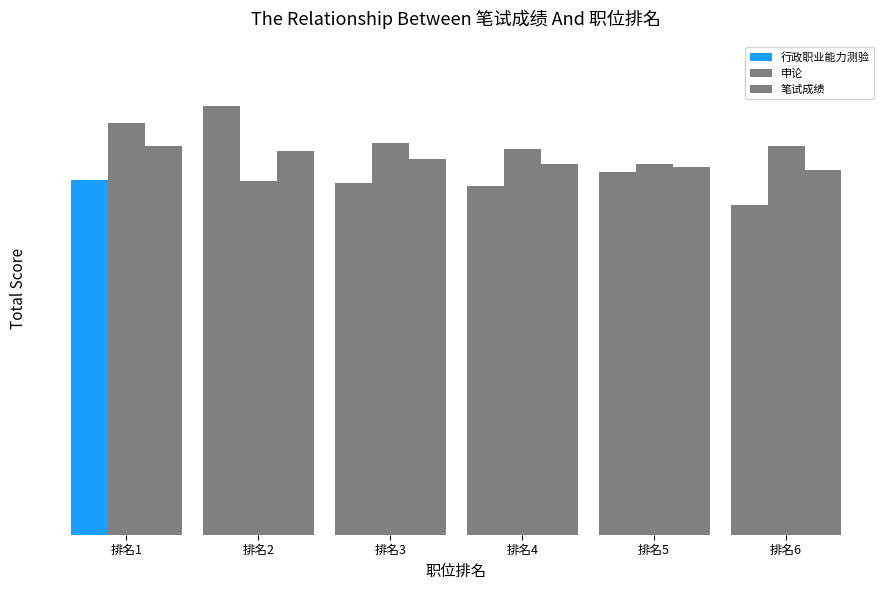

Which series has the widest spread of values?

行政职业能力测验